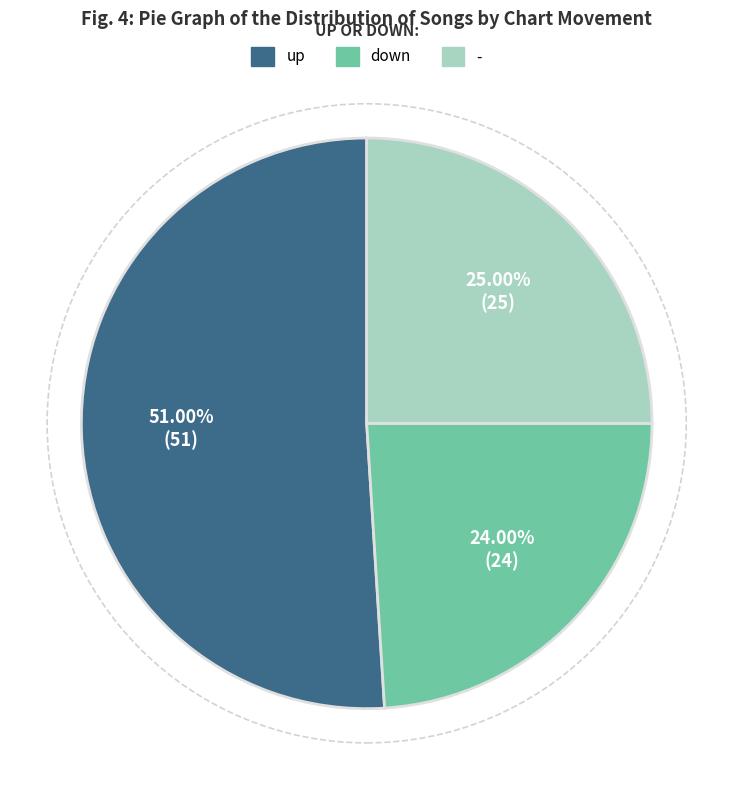

The down slice represents 24% of the pie. True or false?

True